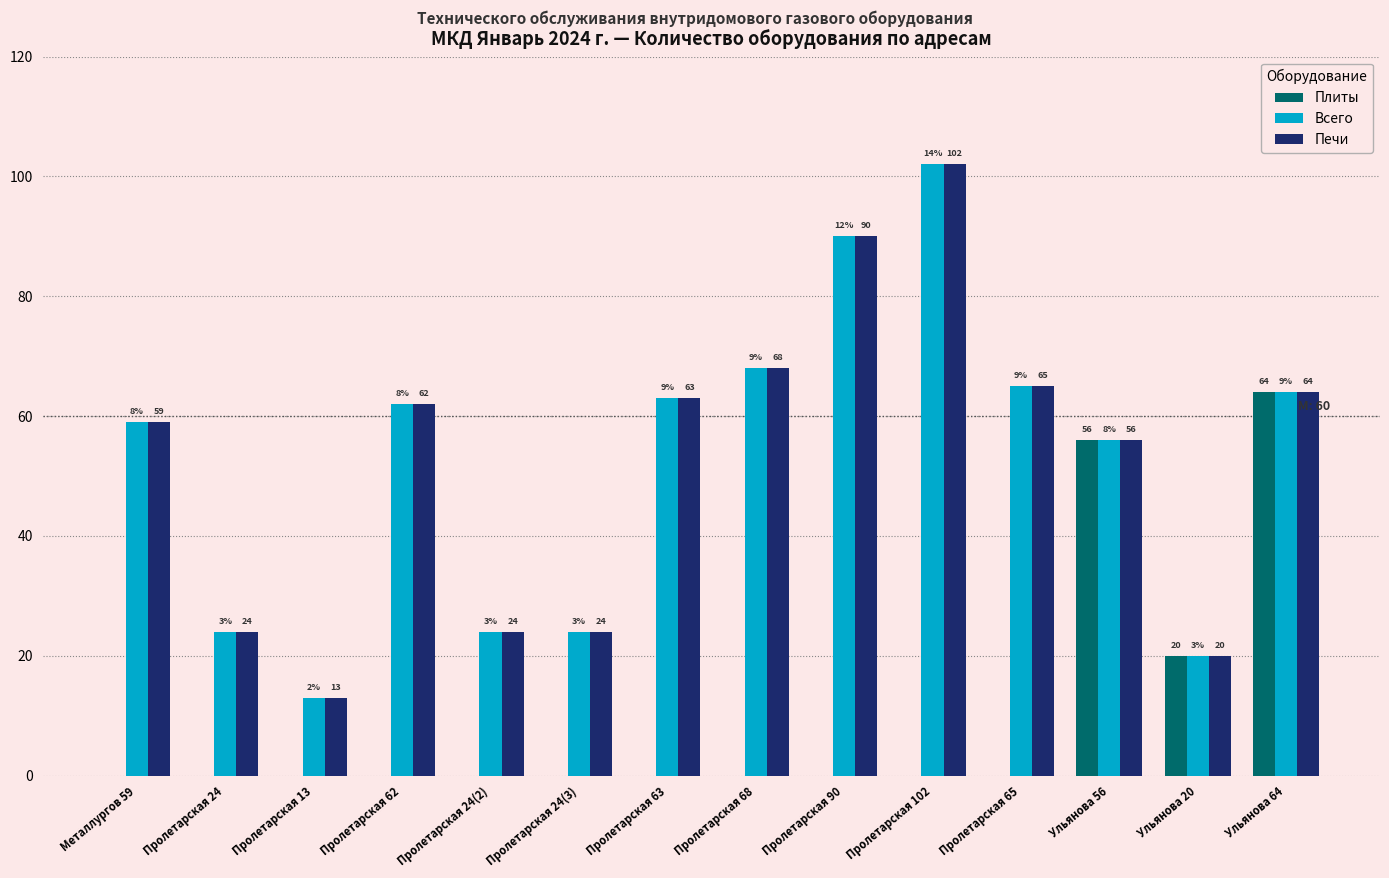

What is the approximate value of Печи at Пролетарская 63, to the nearest 5?

65